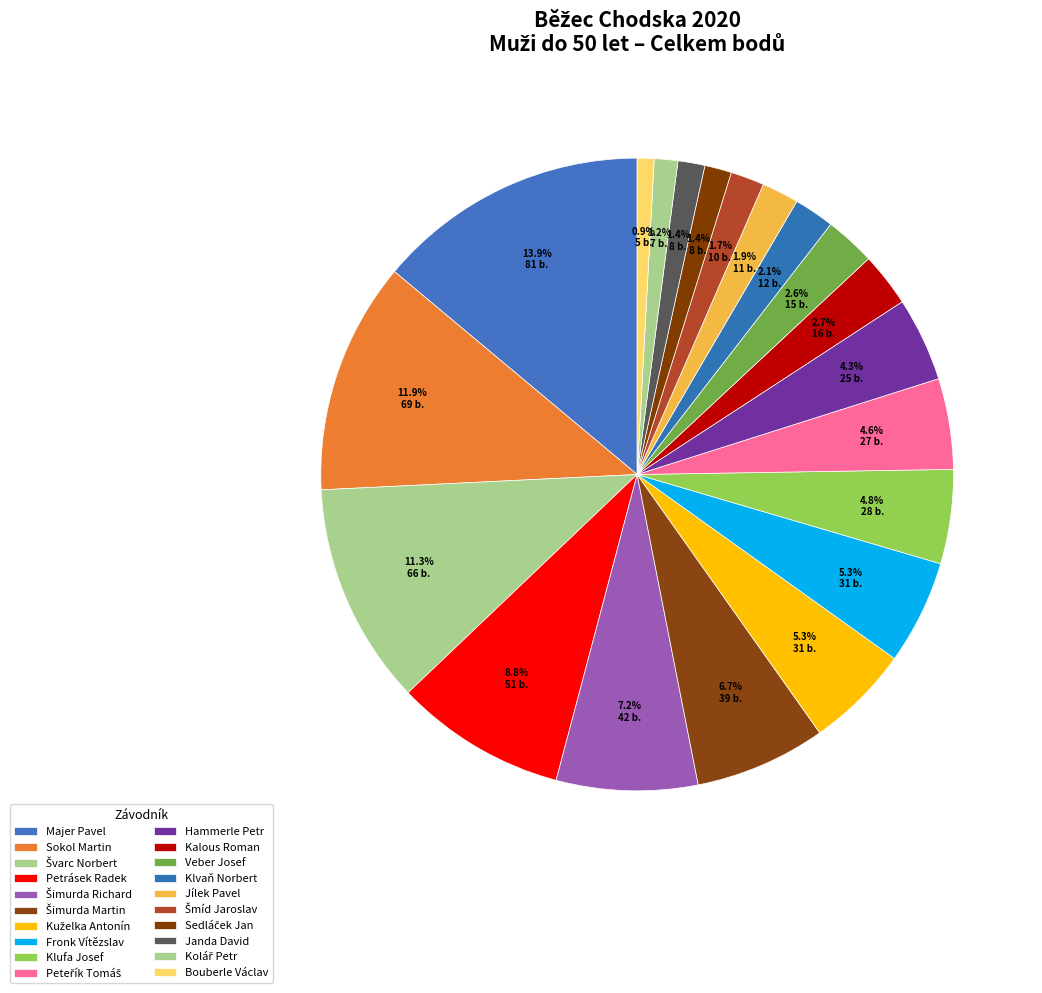

Is it true that Veber Josef is 1% of the pie?

False